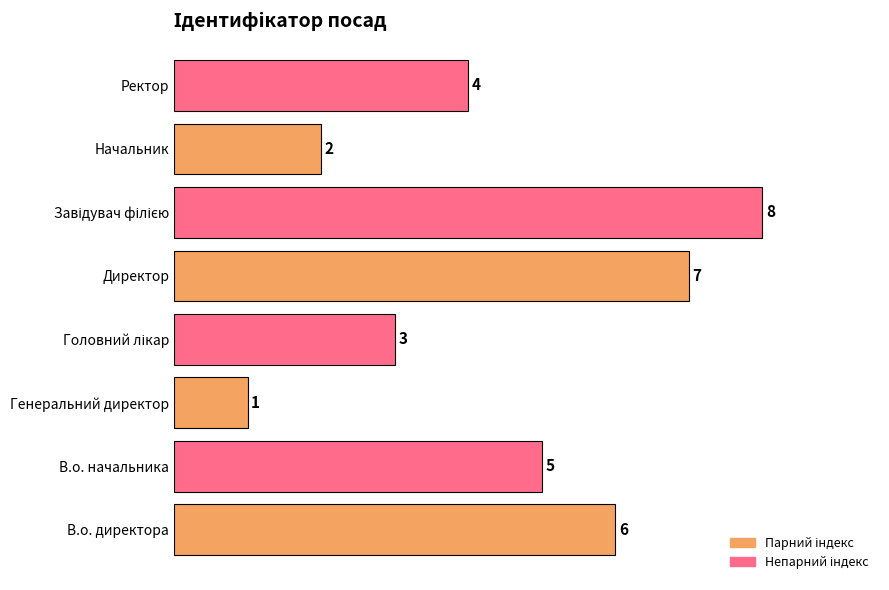

At which label is the value closest to 4?

Ректор